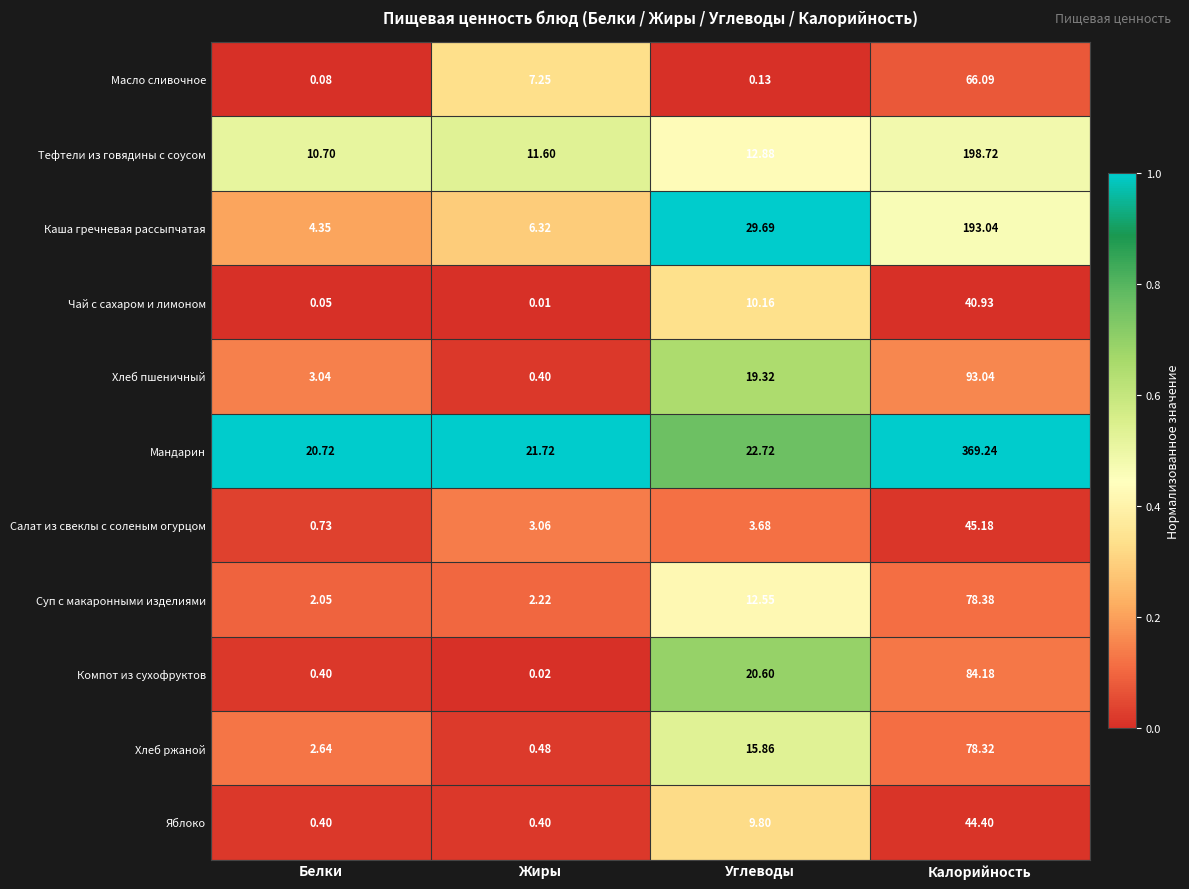

Rank the series by their maximum value, from lowest to highest.

Чай с сахаром и лимоном, Яблоко, Салат из свеклы с соленым огурцом, Масло сливочное, Хлеб ржаной, Суп с макаронными изделиями, Компот из сухофруктов, Хлеб пшеничный, Каша гречневая рассыпчатая, Тефтели из говядины с соусом, Мандарин